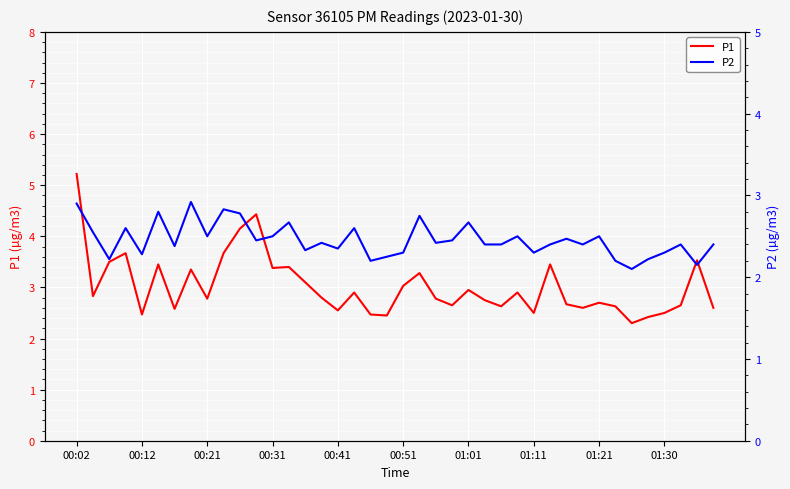

What is the total value across all series at 26?

5.0